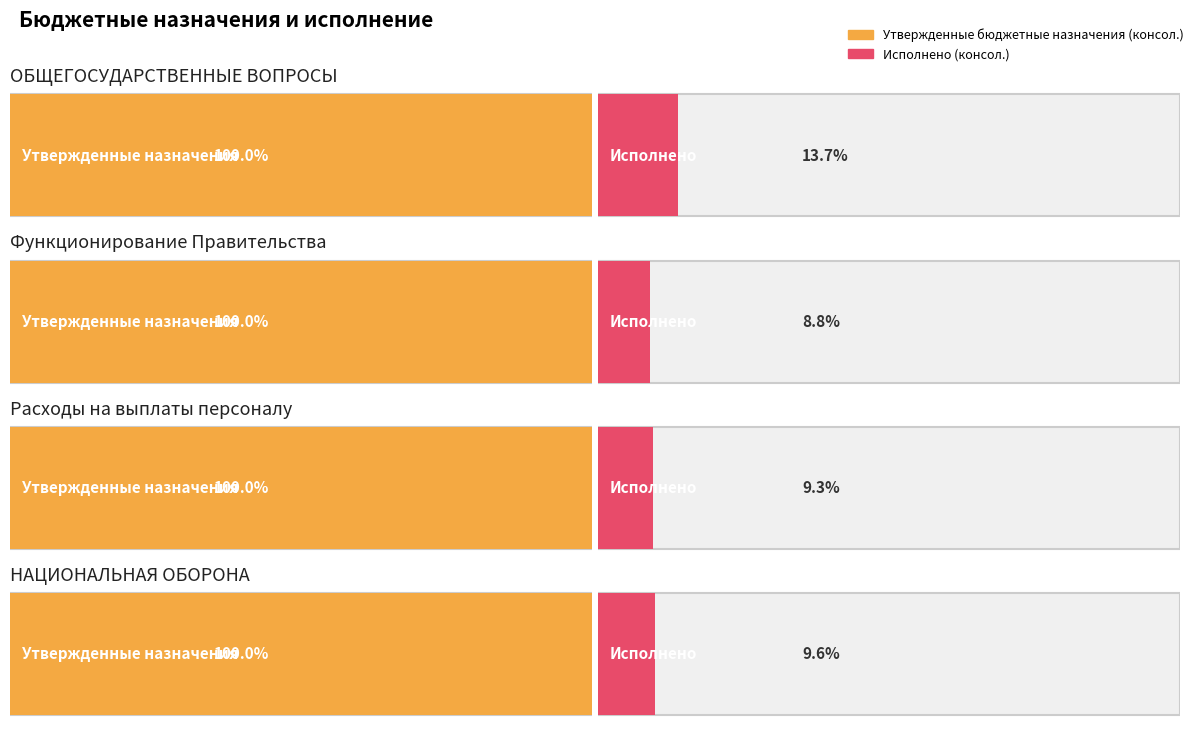

What is the label of the 4th bar from the left?

НАЦИОНАЛЬНАЯ ОБОРОНА